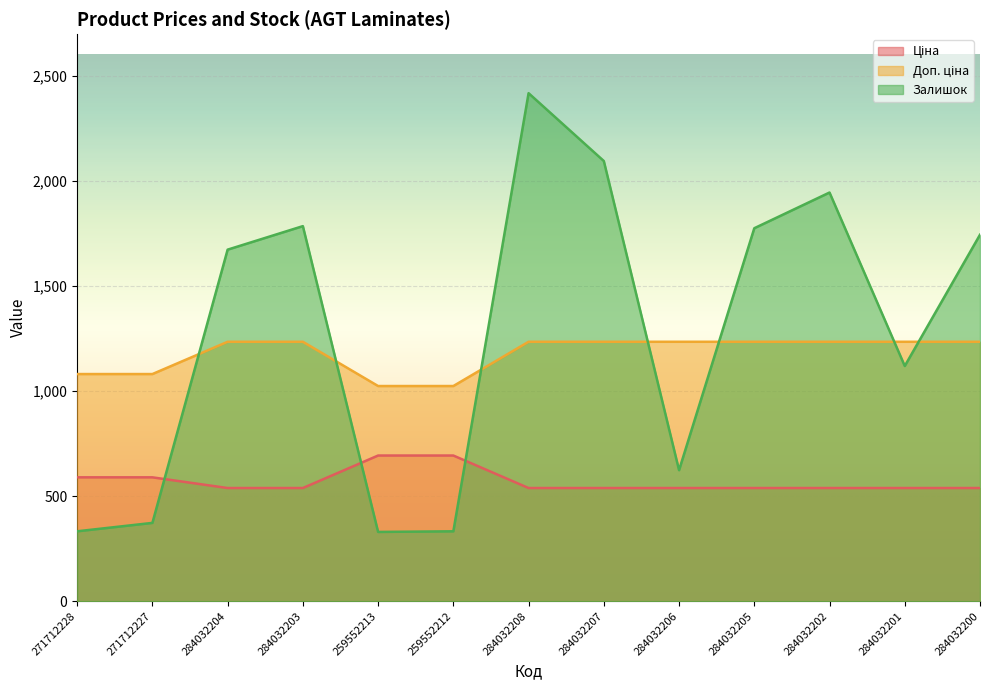

List the labels in order of Ціна value, largest first.

259552213, 259552212, 271712228, 271712227, 284032204, 284032203, 284032208, 284032207, 284032206, 284032205, 284032202, 284032201, 284032200